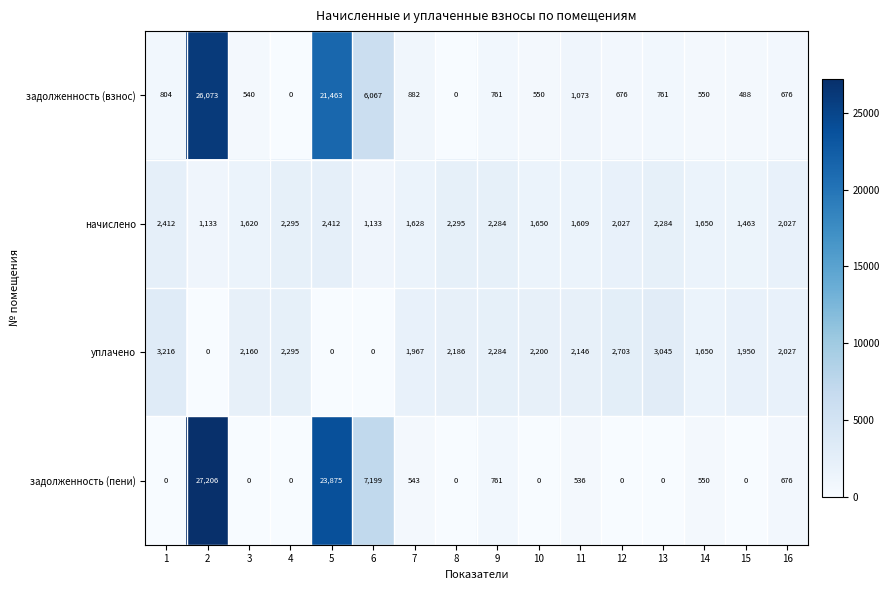

What is the average value of the начислено series?

1870